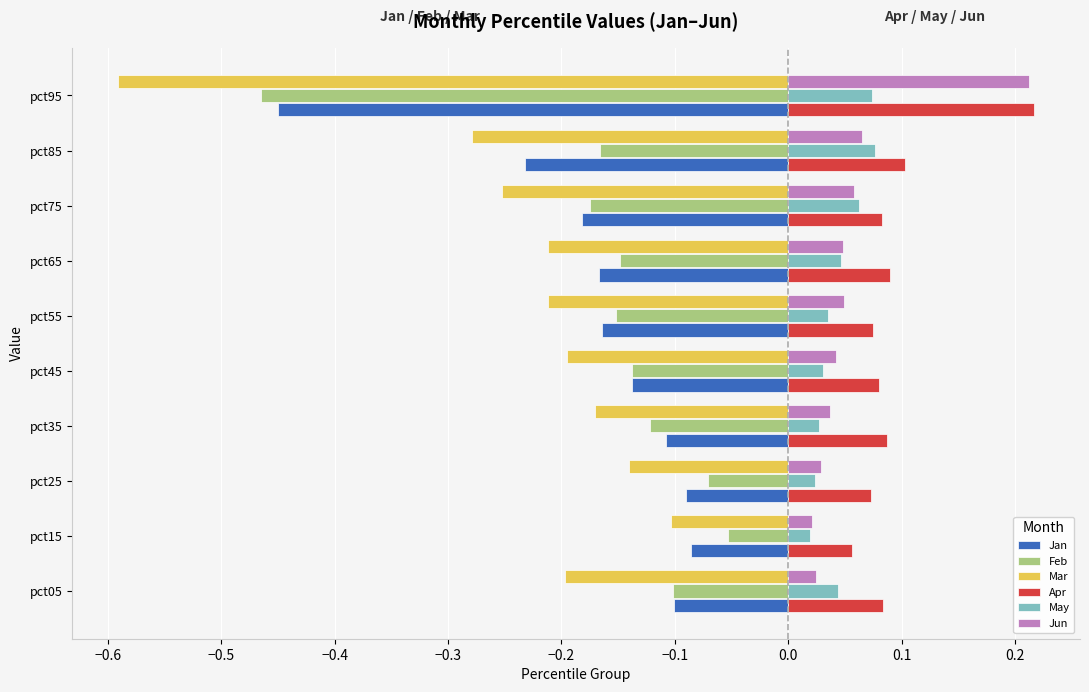

At how many categories does at least one series exceed 0?

10